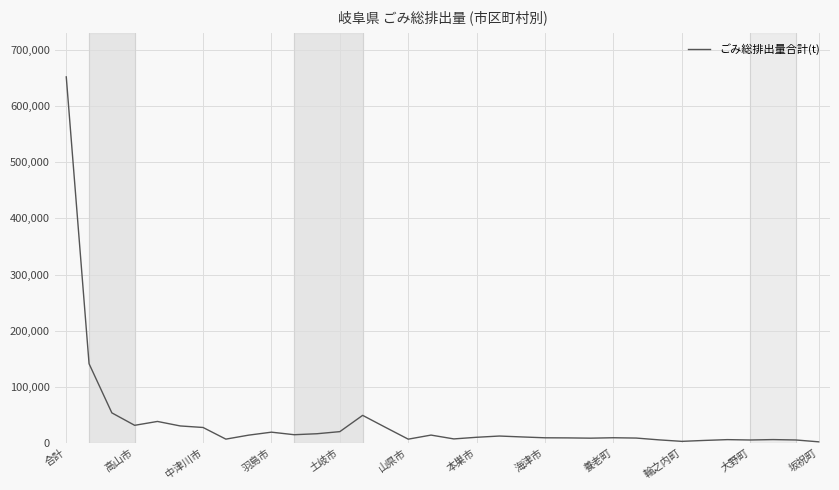

What is the greatest value displayed?

652087